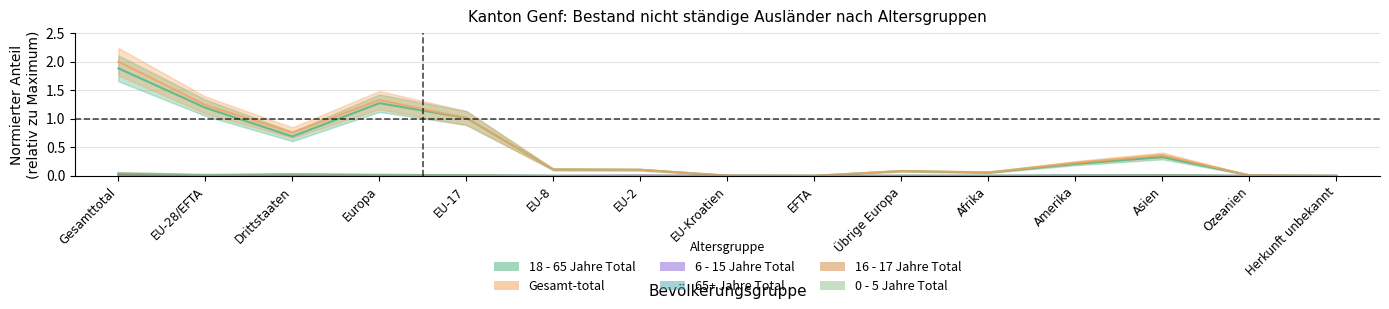

Which category has the highest value across all series?

Gesamttotal